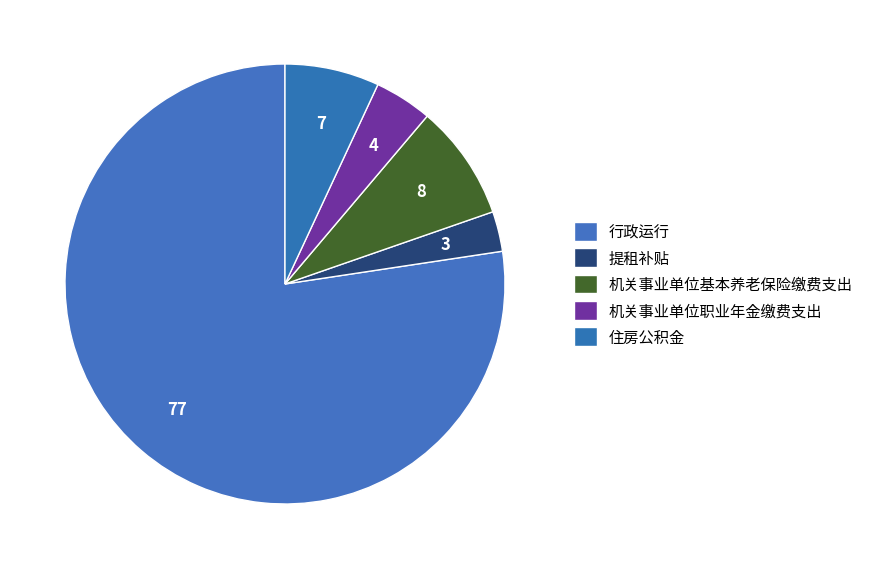

Is there any slice that represents more than half of the pie?

Yes